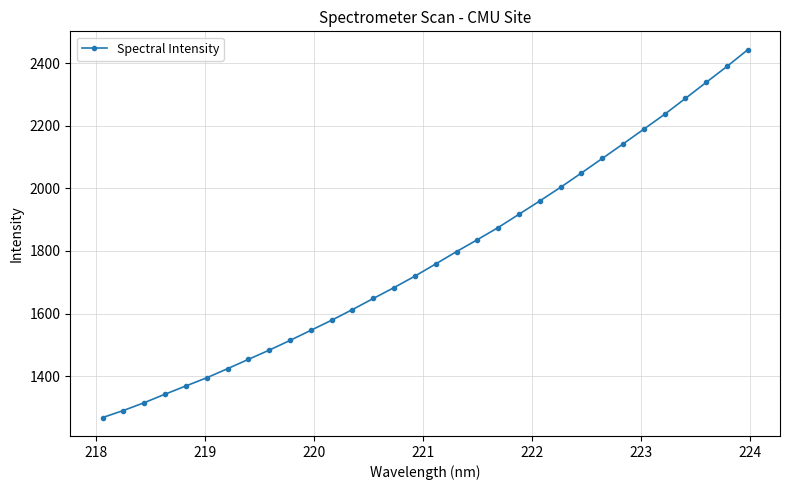

What is the average value?

1780.0